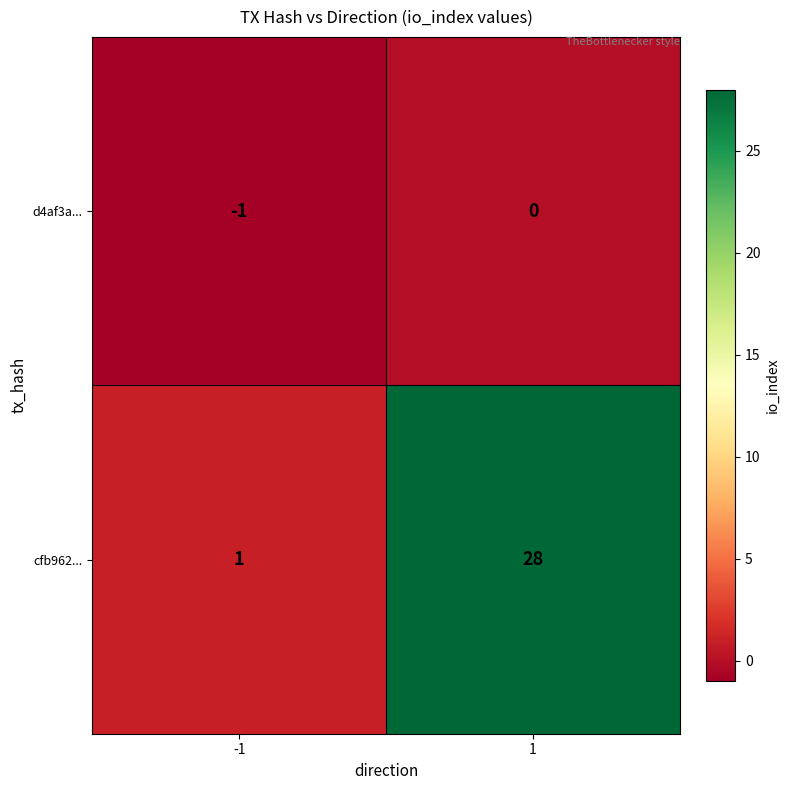

Count the number of categories in the chart.

2